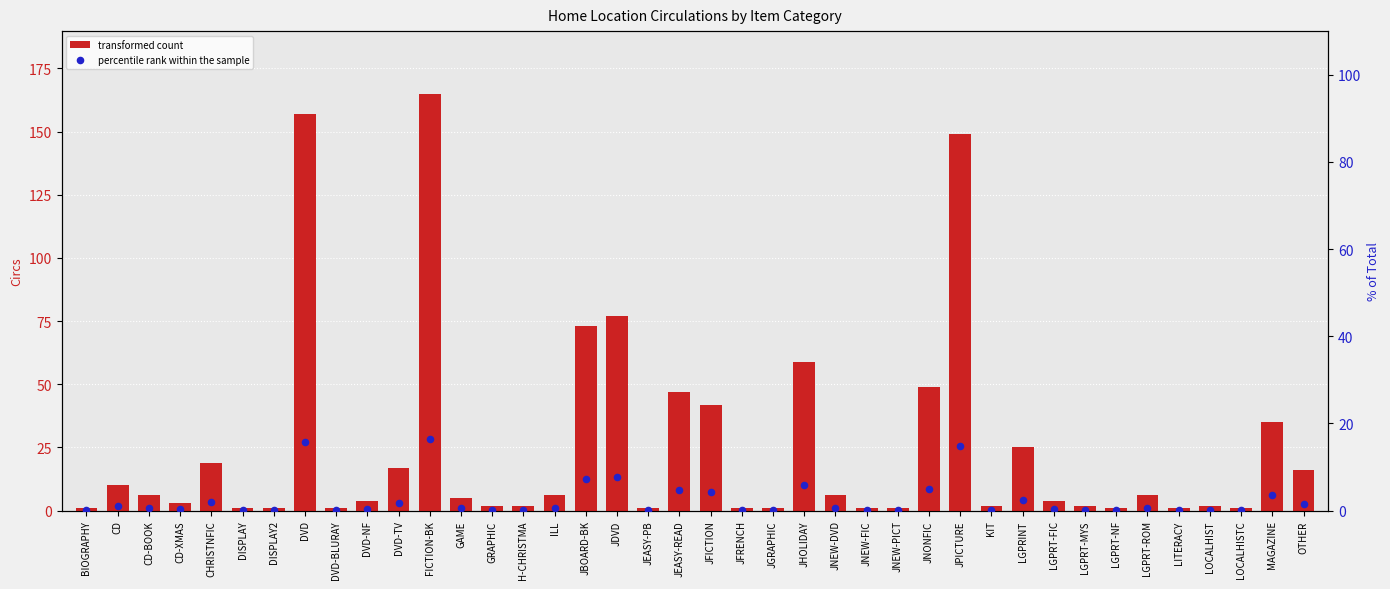

What are all the series names shown in the legend?

transformed count, percentile rank within the sample